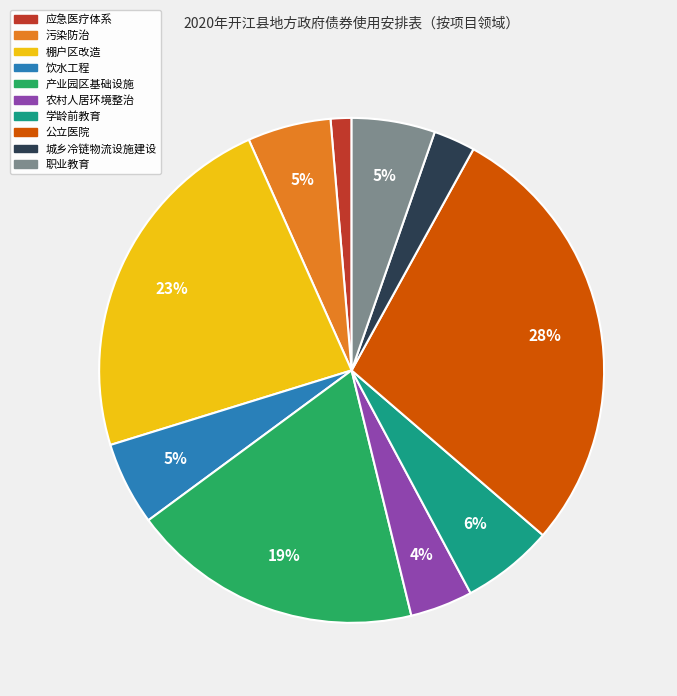

How many slices are in this pie chart?

10